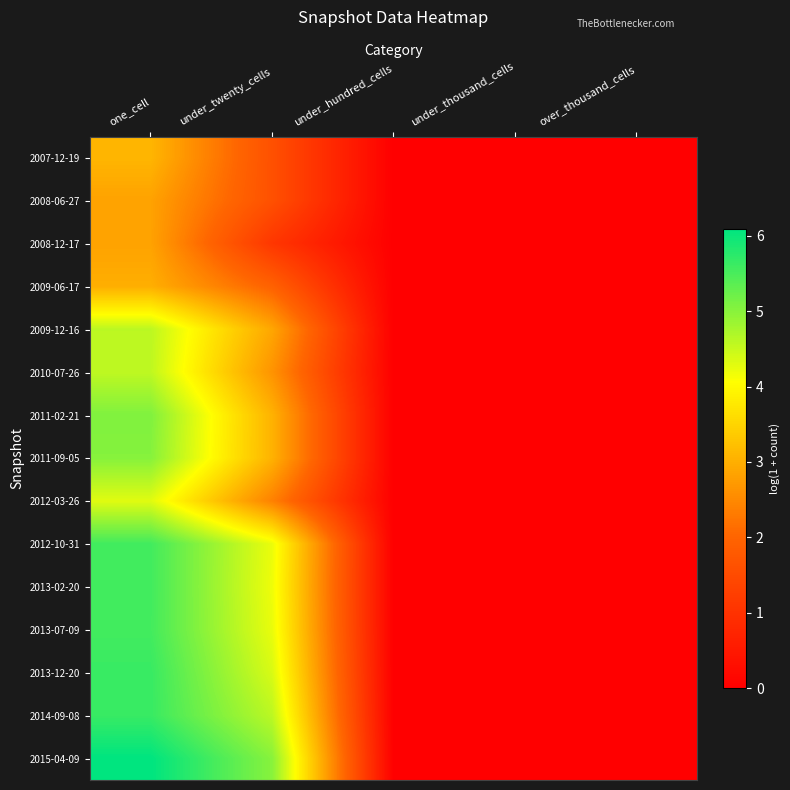

How many distinct data groups are displayed?

15